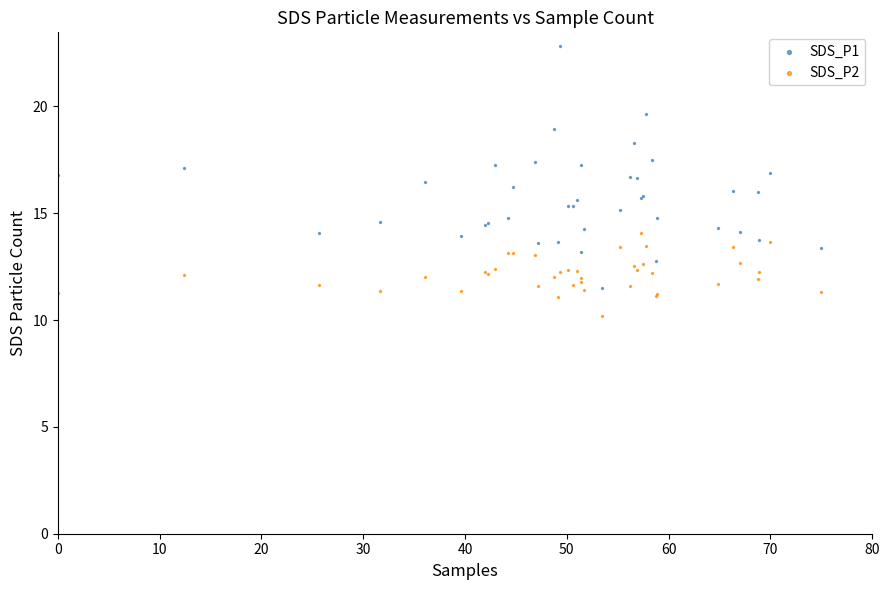

Which series reaches the maximum Y coordinate?

SDS_P1